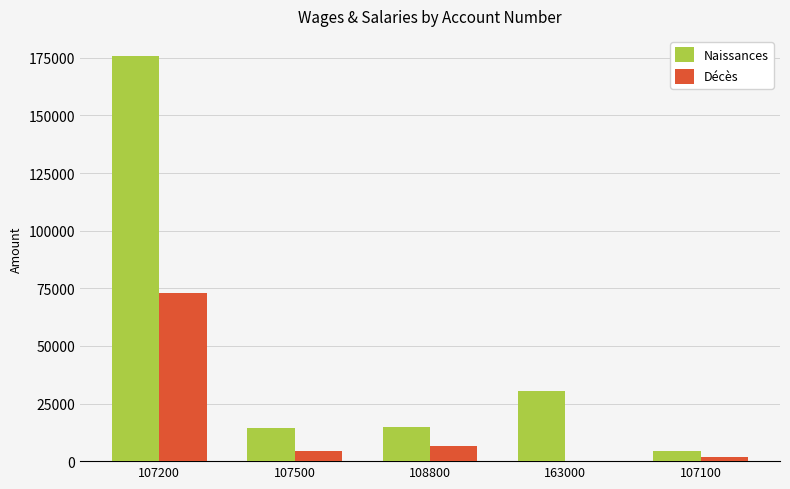

What is the sum of all Décès values?

85468.7